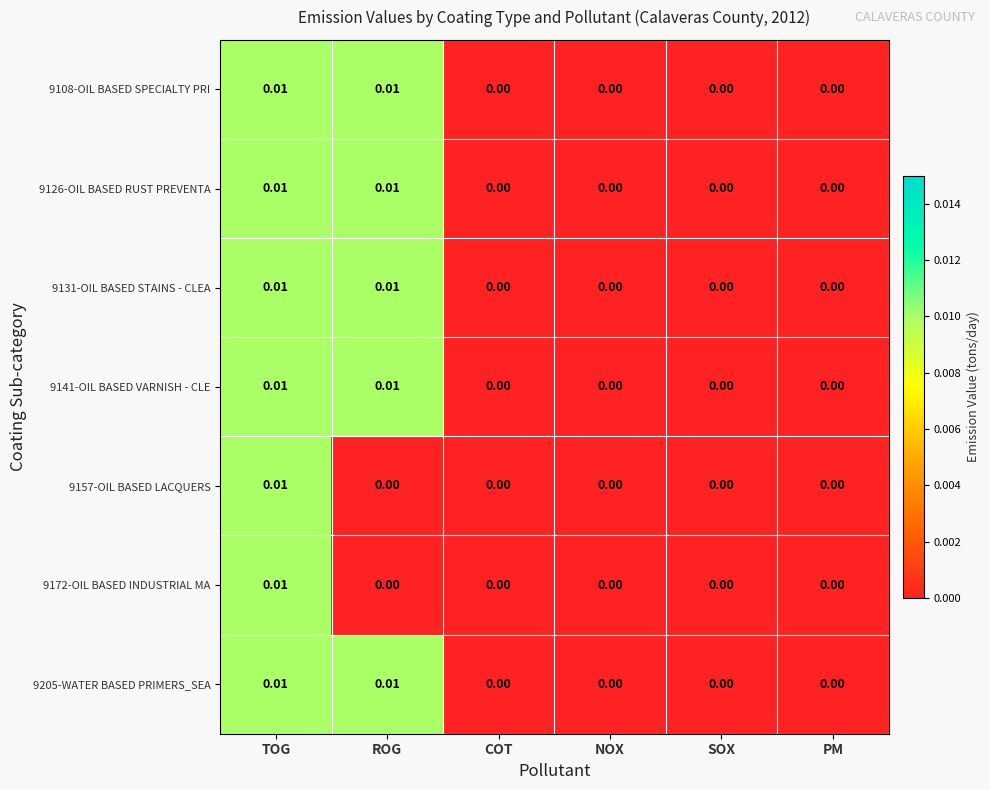

At which category is the sum across all series the highest?

TOG